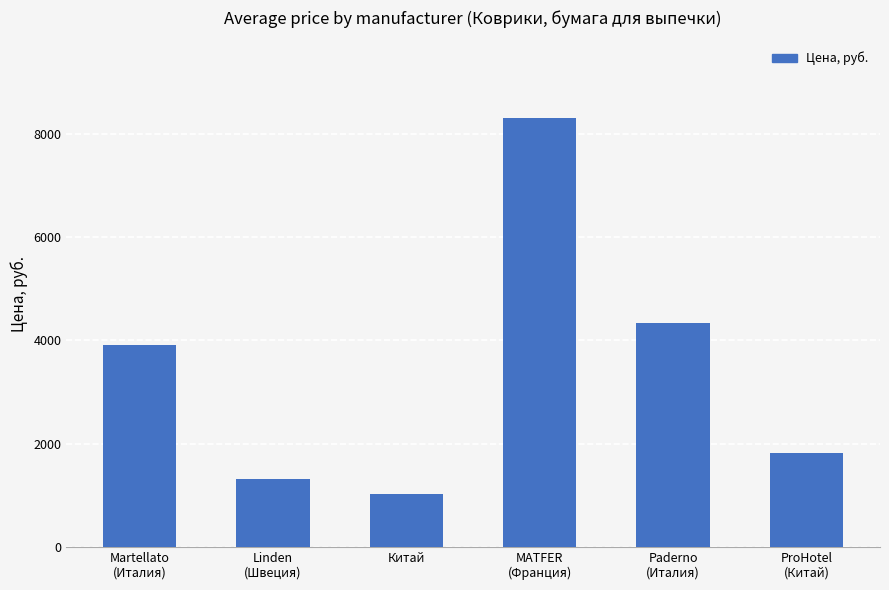

How many bars are there in total?

6